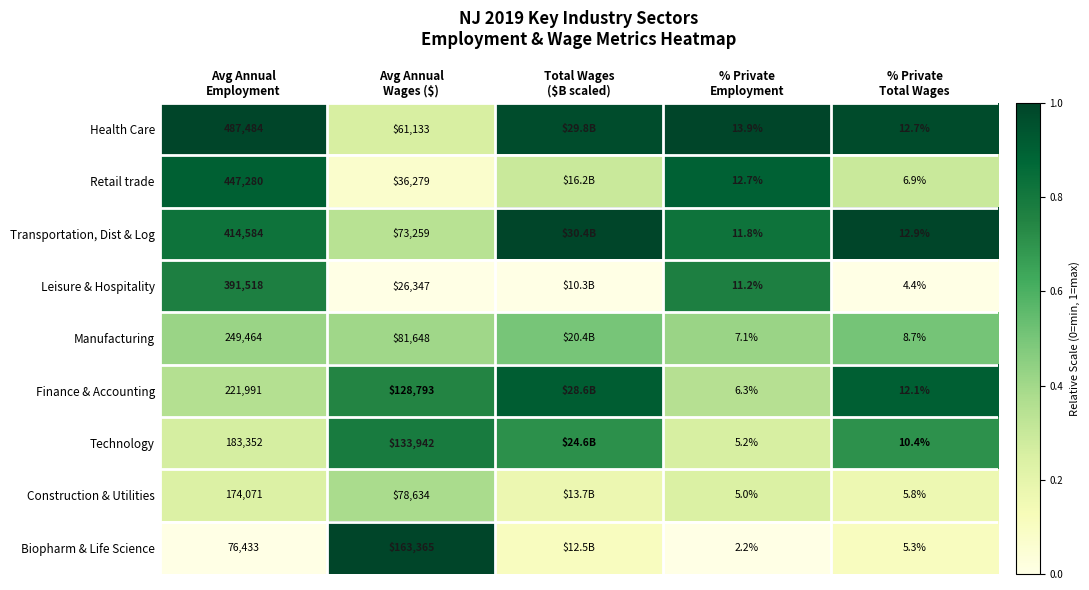

At % Private
Total Wages, list the series in order from largest to smallest.

Transportation, Dist & Log, Health Care, Finance & Accounting, Technology, Manufacturing, Retail trade, Construction & Utilities, Biopharm & Life Science, Leisure & Hospitality